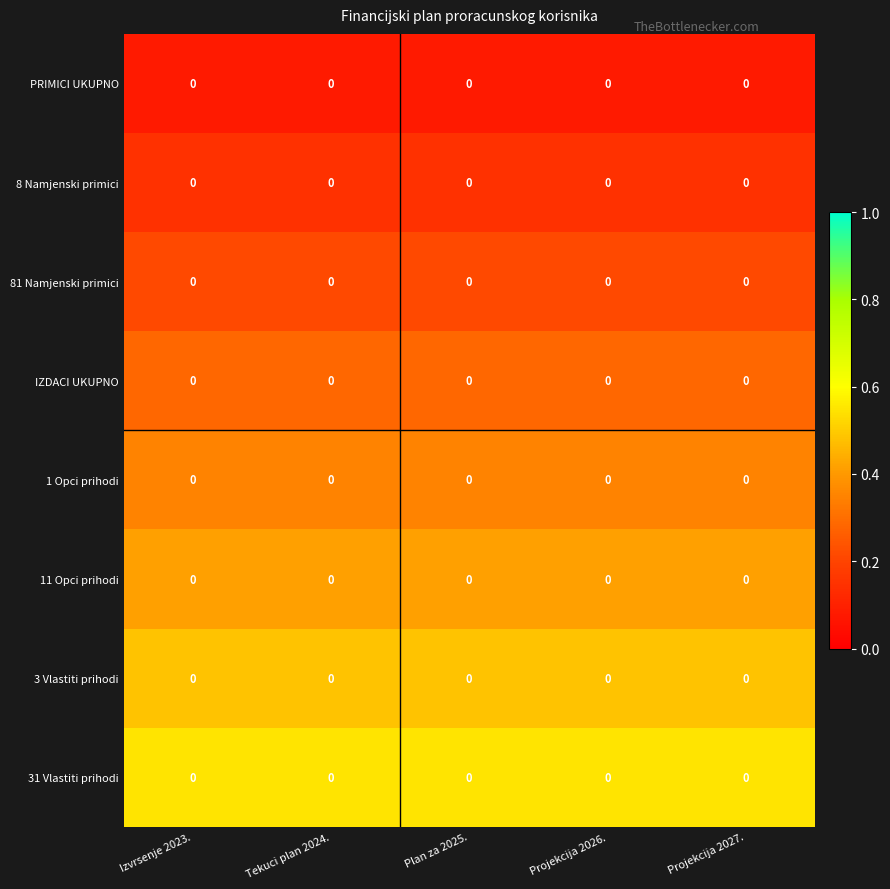

At which category does the chart reach its minimum across all series?

Izvrsenje 2023.